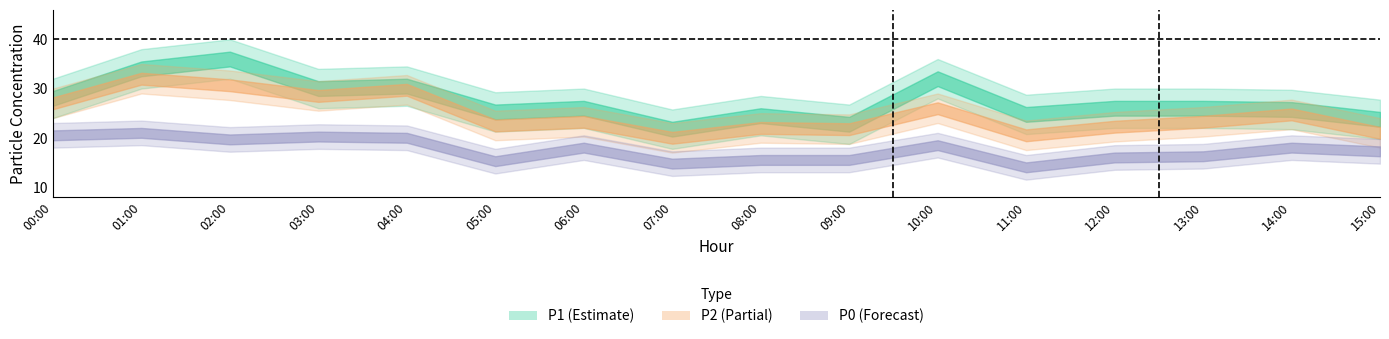

How many categories are shown in the chart?

16